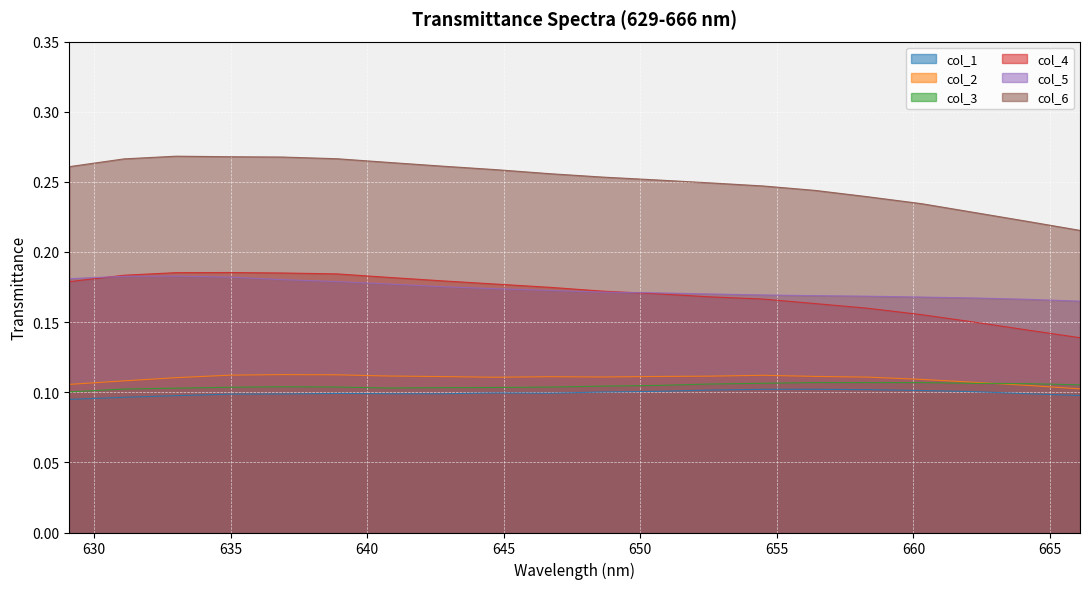

True or false: col_1 and col_2 intersect in this chart.

False